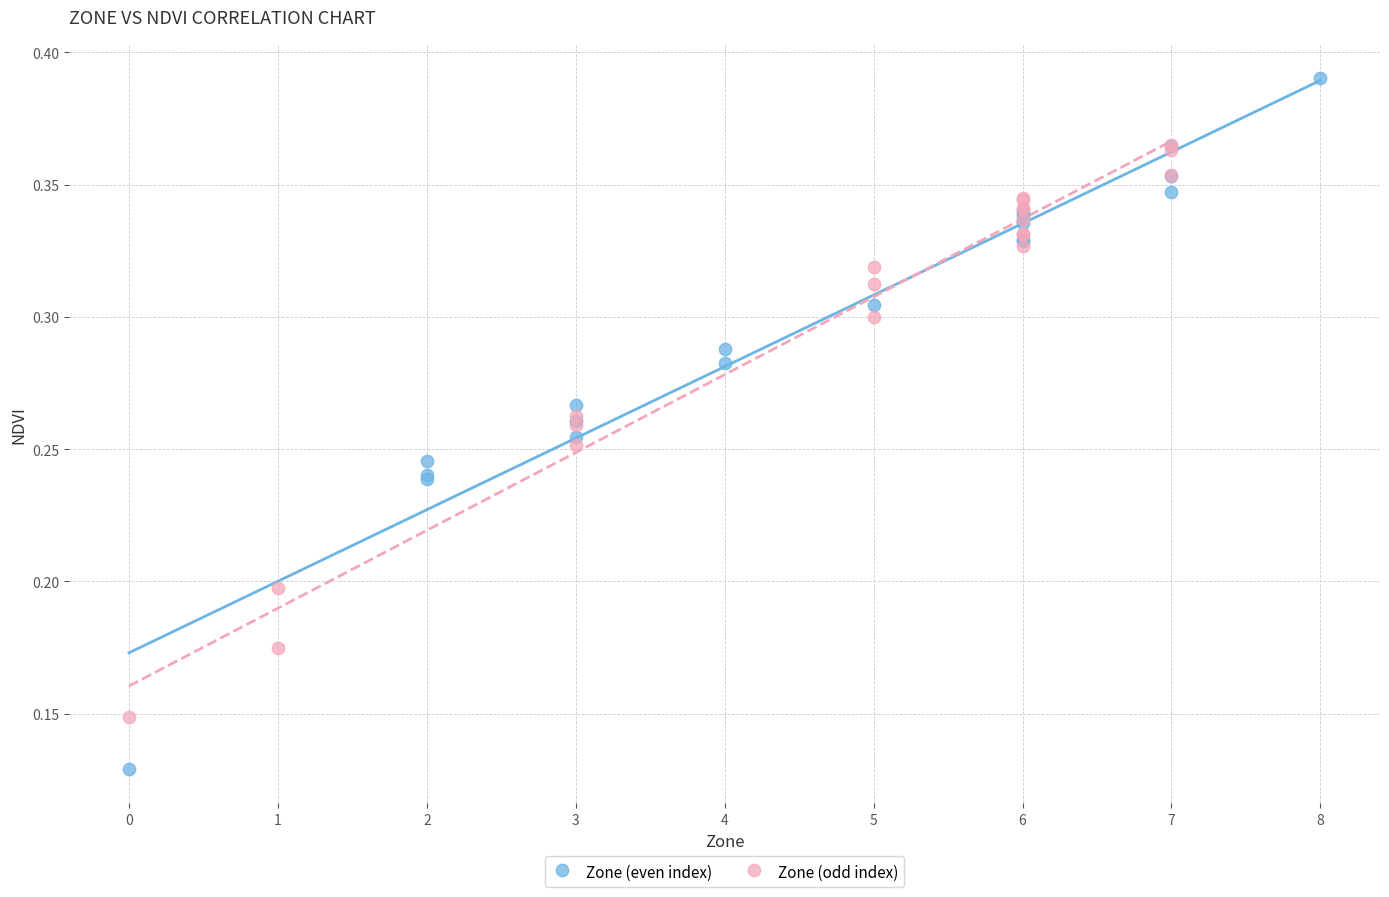

Which series contains the highest Y value?

Zone (even index)